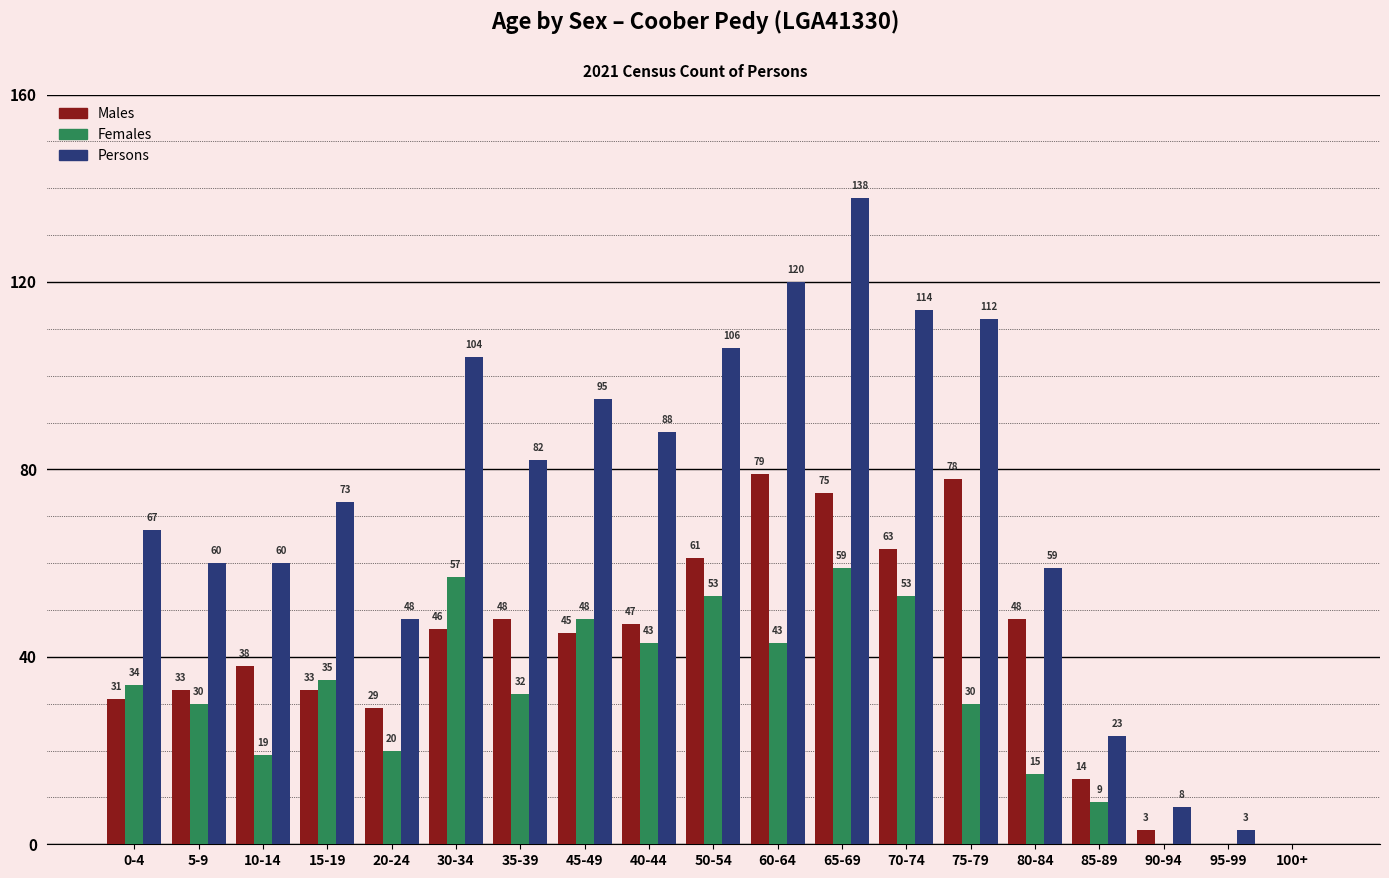

What is the sum of all Females values?

580